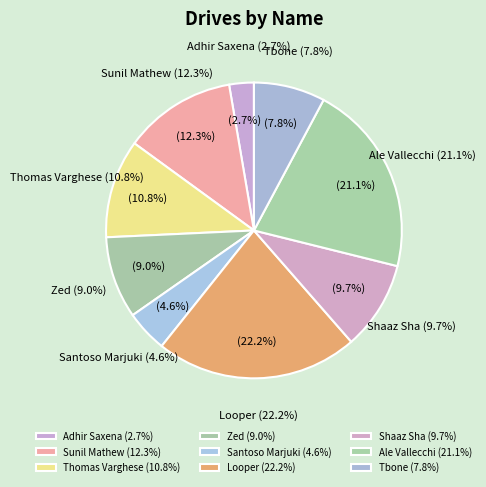

Is there any slice that represents more than half of the pie?

No